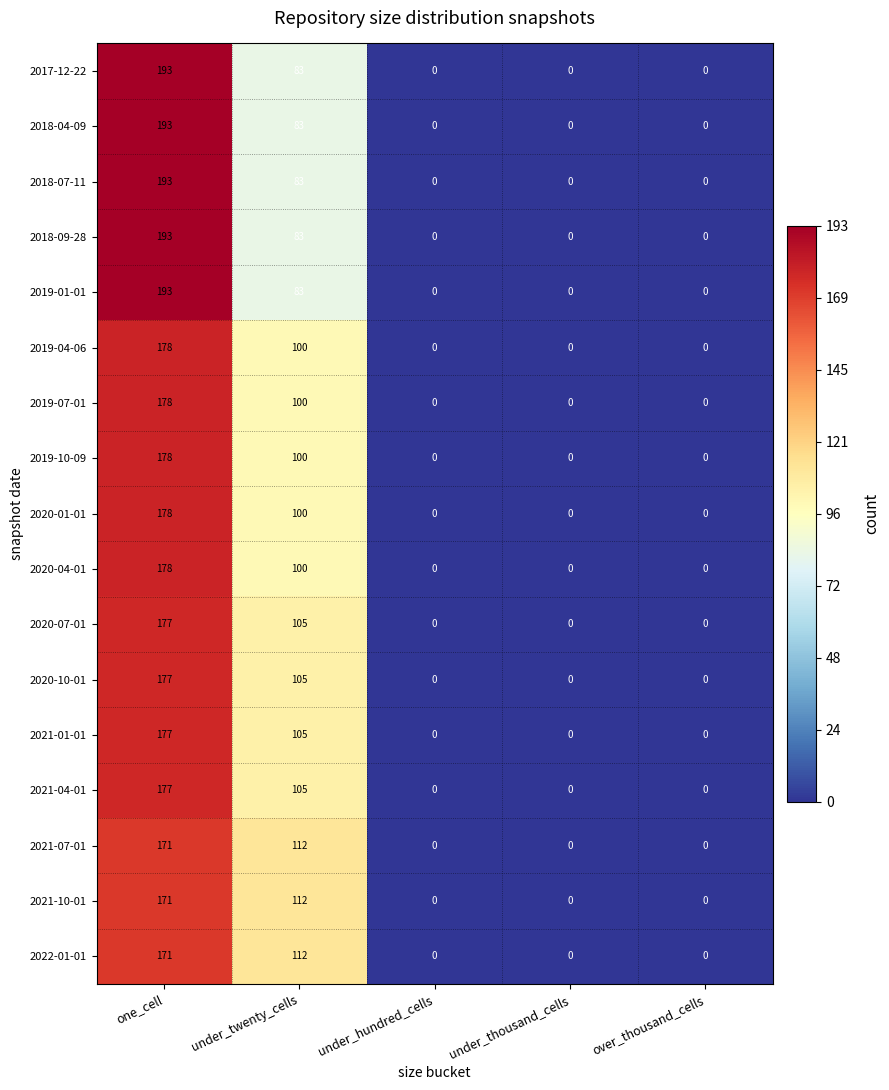

What is the total value across all series at under_twenty_cells?

1671